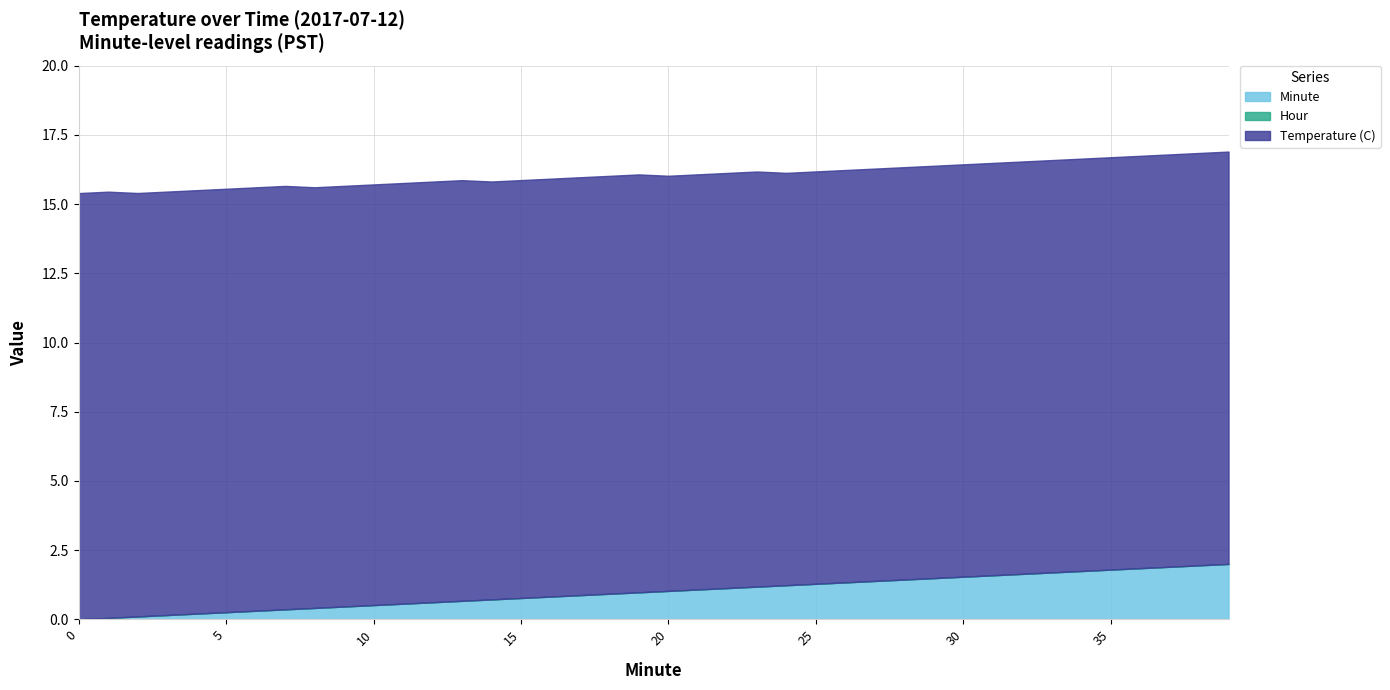

Which series has the largest range (max minus min)?

Minute